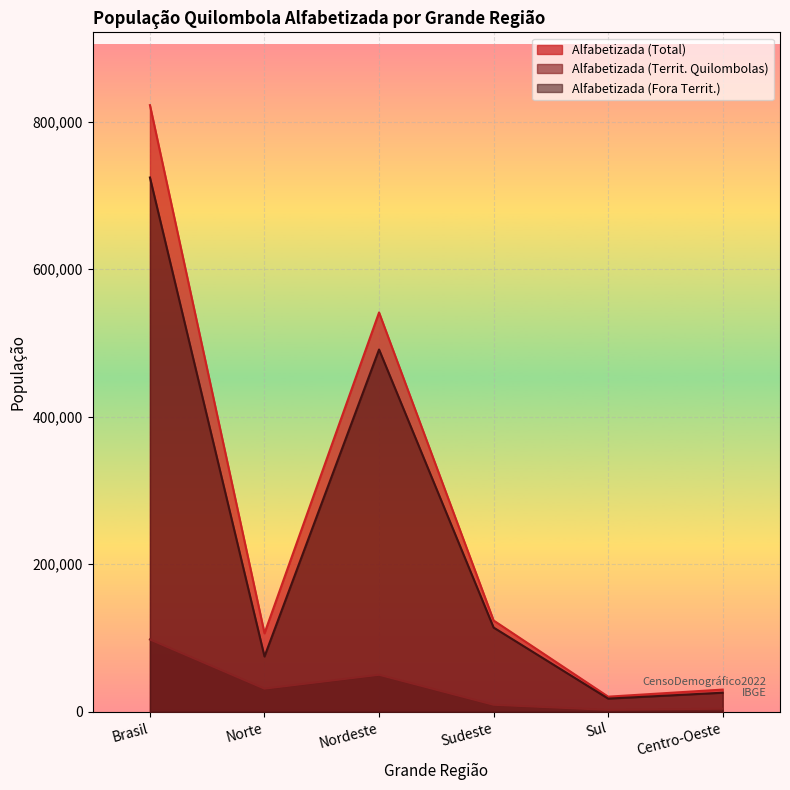

Reading left to right, list all the values displayed in this chart.

Alfabetizada (Total): 822319	106456	541313	123800	20568	30182
Alfabetizada (Territ. Quilombolas): 98091	31429	50218	9567	2638	4239
Alfabetizada (Fora Territ.): 724228	75027	491095	114233	17930	25943